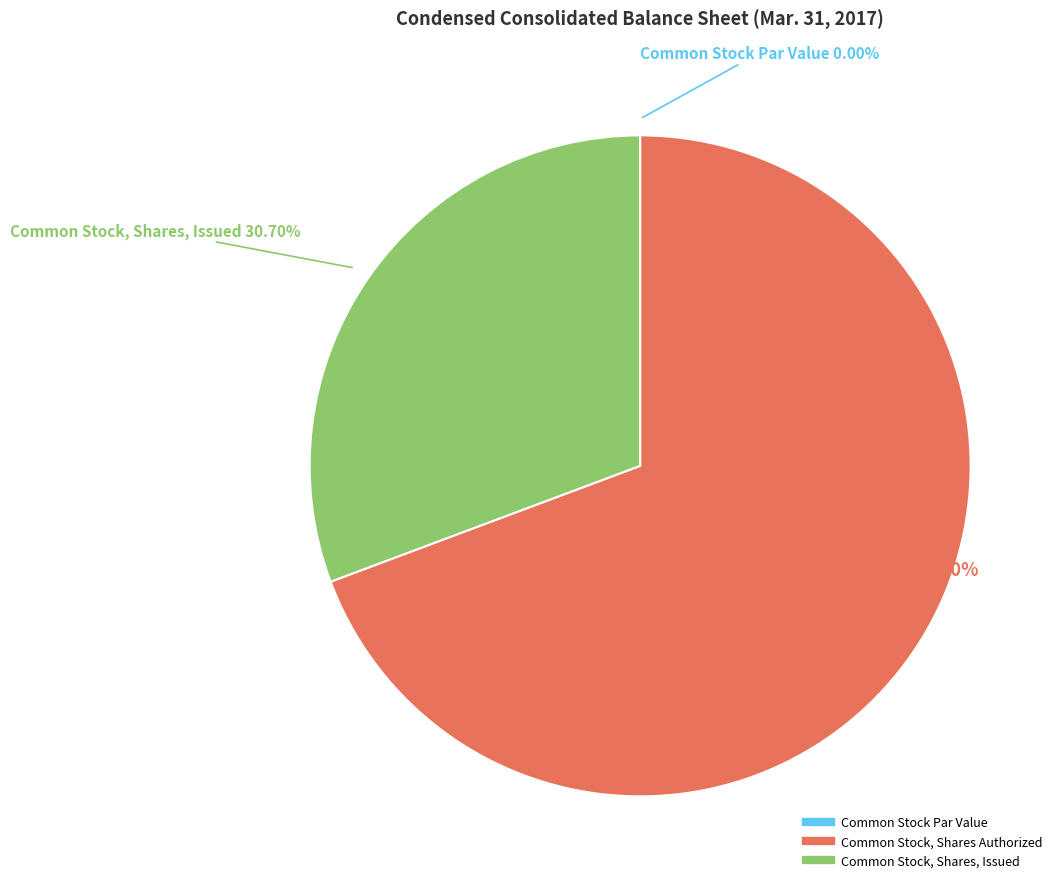

To the nearest percent, what portion does Common Stock, Shares, Issued represent?

31%